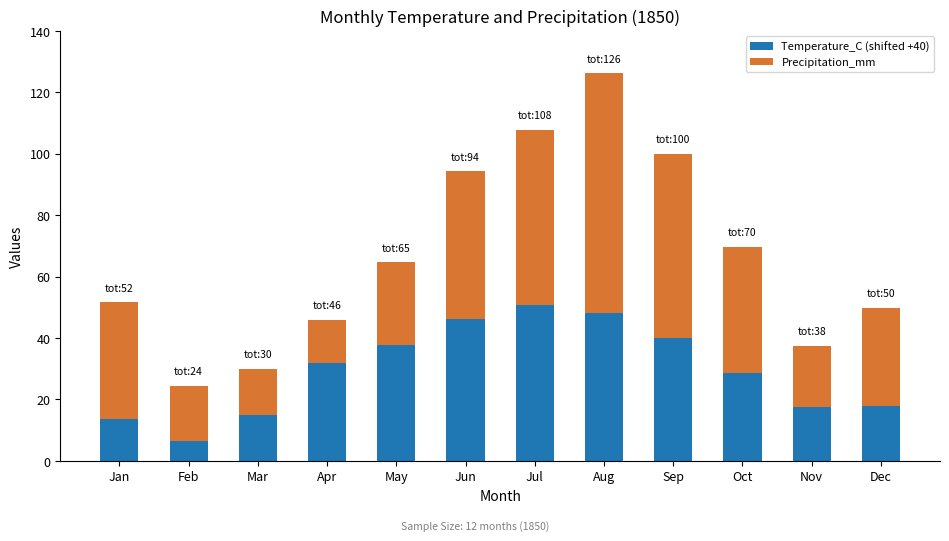

True or false: Temperature_C (shifted +40) has a value of 6.7 at Mar.

False